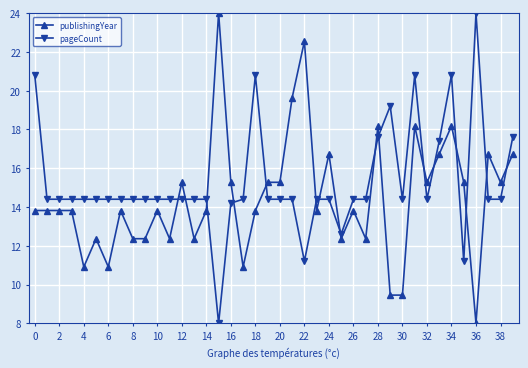

What is the sum of all pageCount values?

610.6